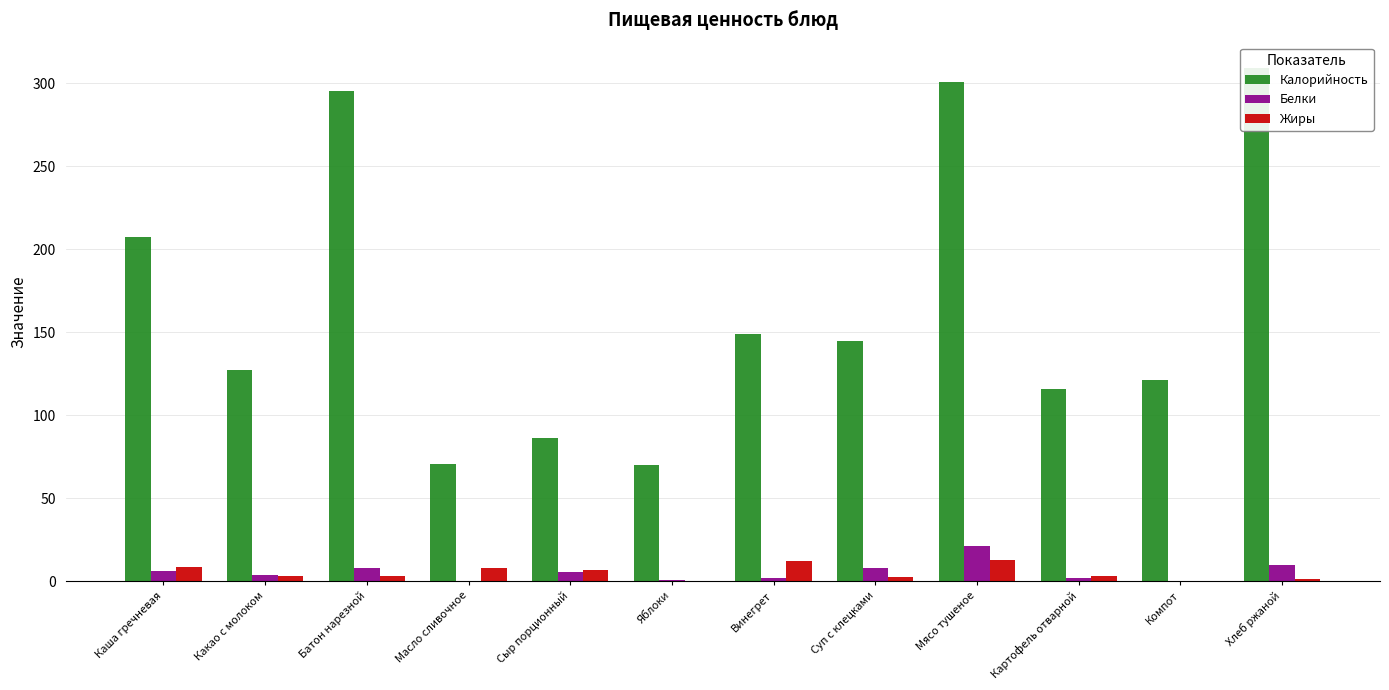

What is the difference between the Калорийность values at Сыр порционный and Суп с клецками?

58.8